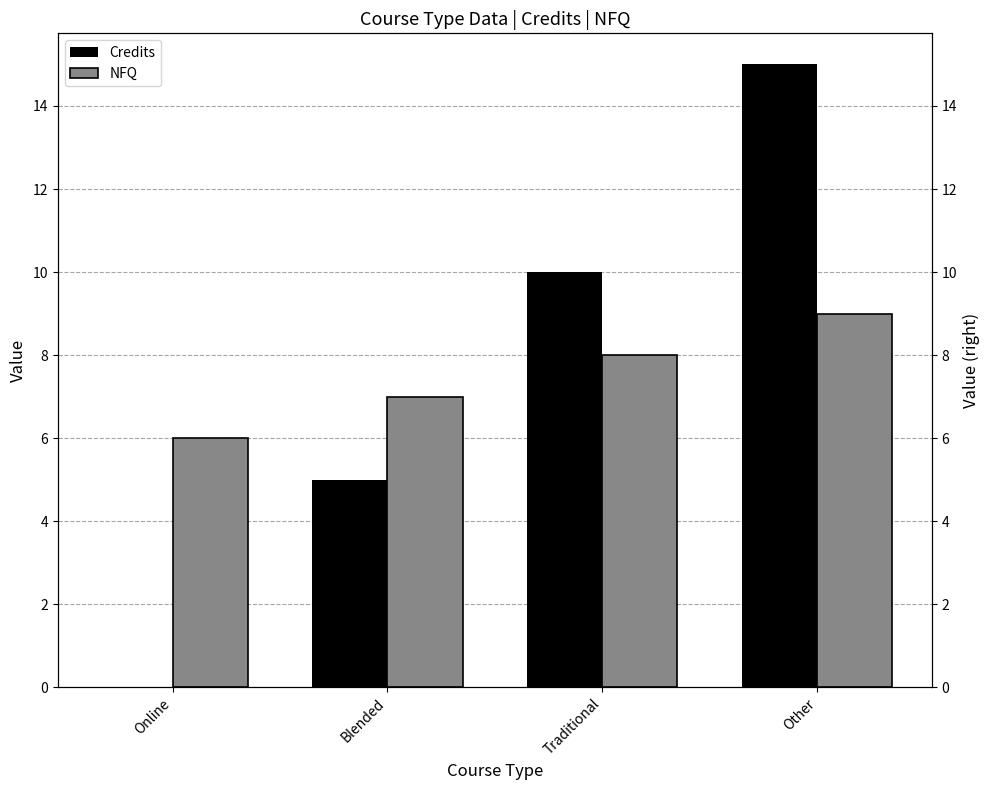

Which series has the largest total across all categories?

Credits